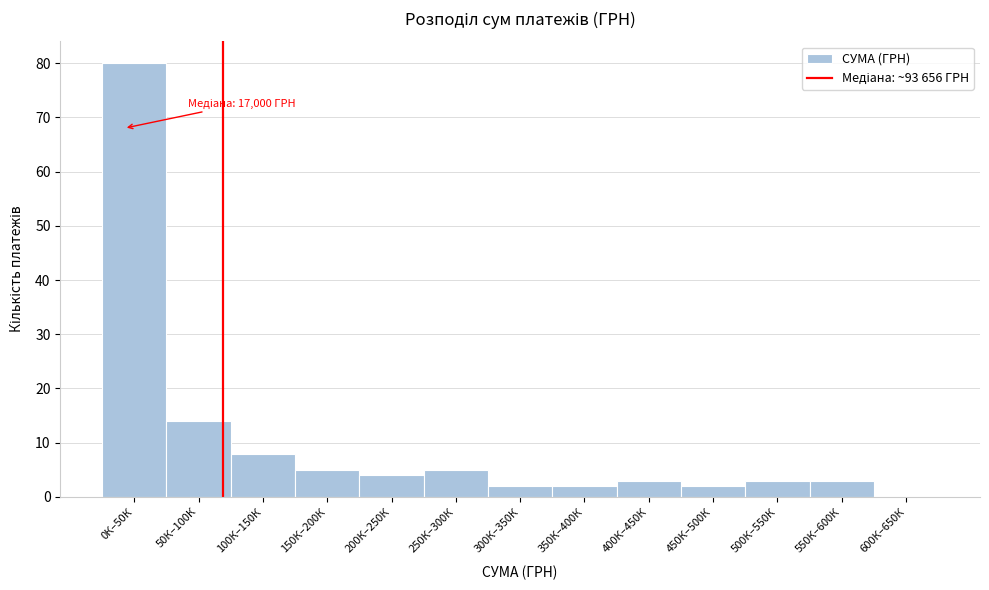

Reading left to right, list all the values displayed in this chart.

0К–50К=80	50К–100К=14	100К–150К=8	150К–200К=5	200К–250К=4	250К–300К=5	300К–350К=2	350К–400К=2	400К–450К=3	450К–500К=2	500К–550К=3	550К–600К=3	600К–650К=0